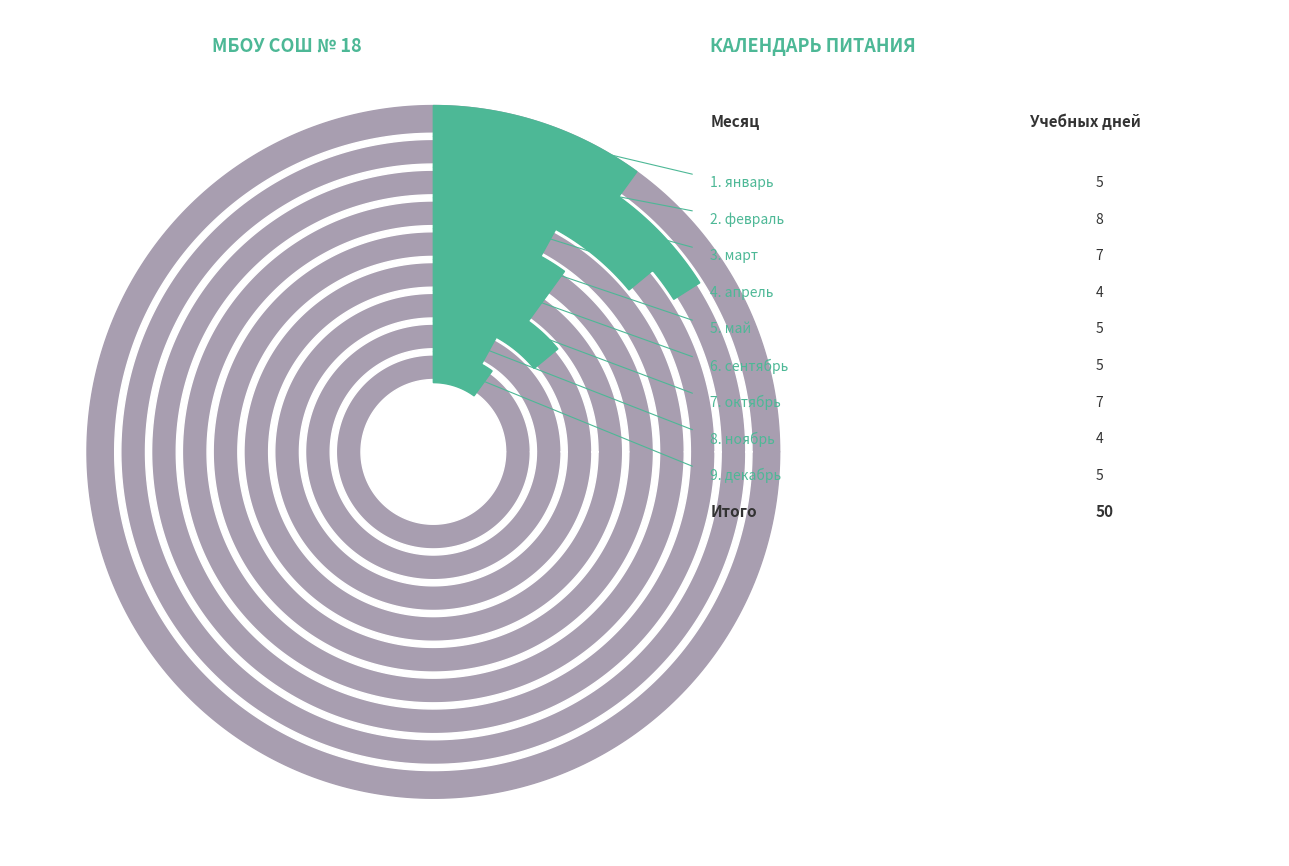

Rank the categories by value from highest to lowest.

февраль, март, октябрь, январь, май, сентябрь, декабрь, апрель, ноябрь